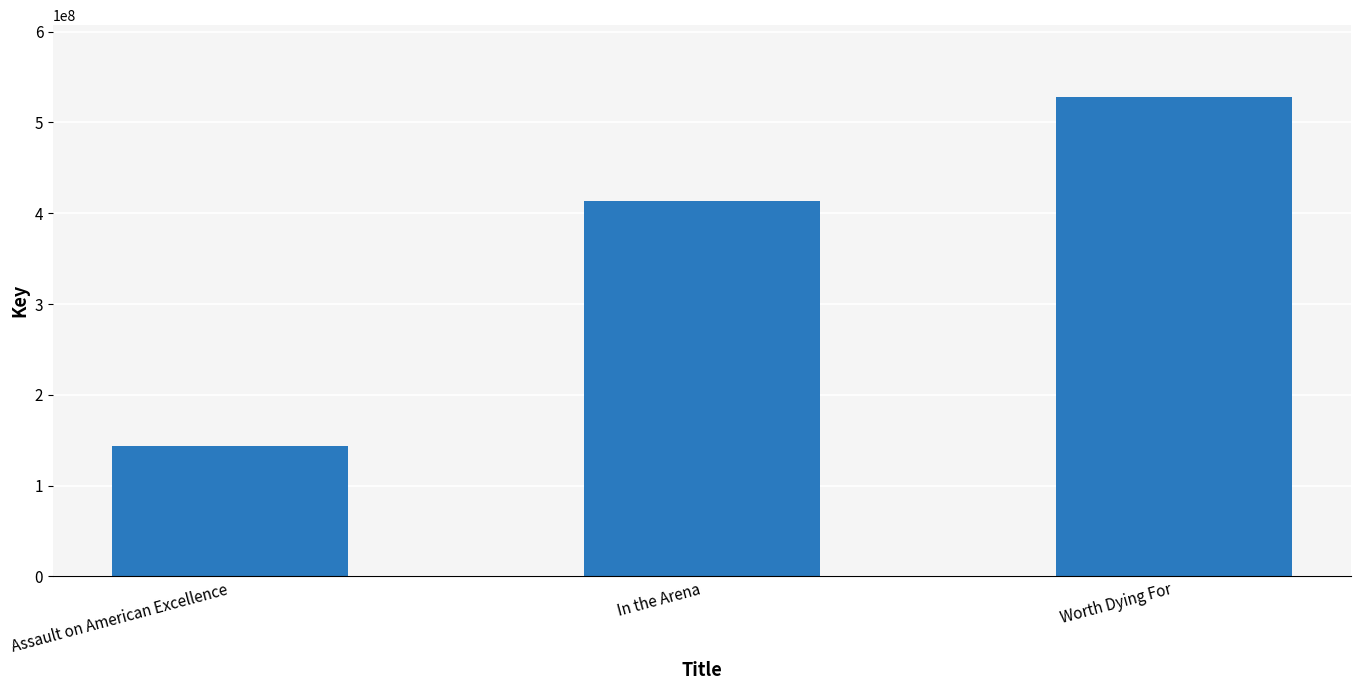

What is the average value?

361716758